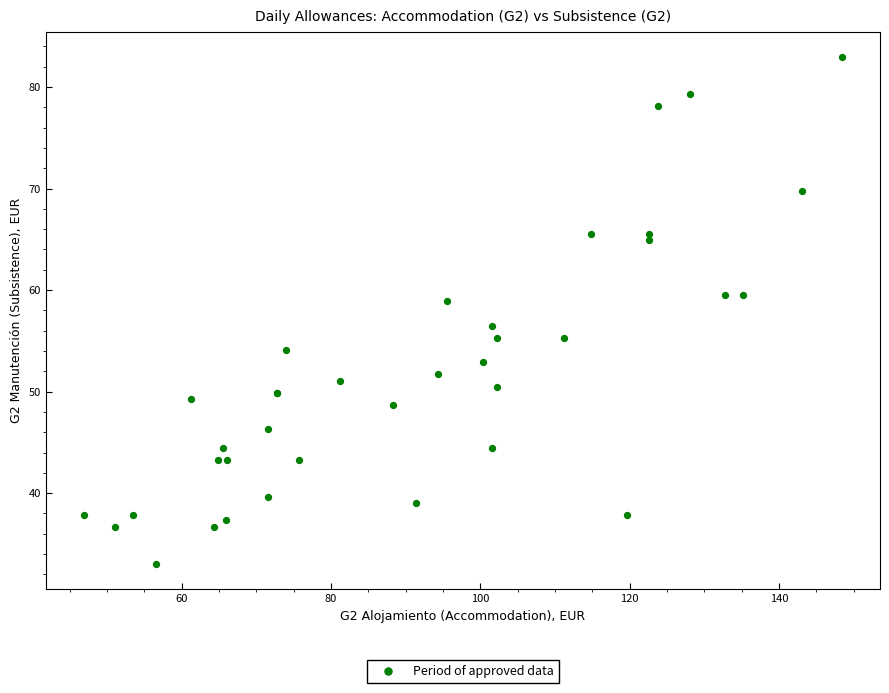

What Y value in the scatter plot is closest to 58?

58.9